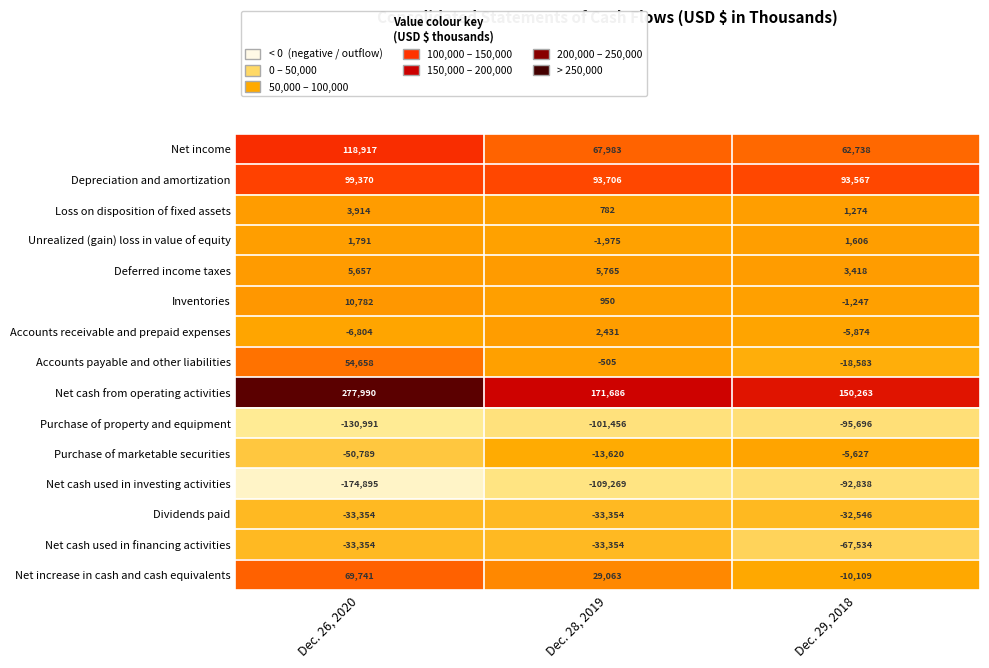

What is the average value of the Net cash from operating activities series?

199980